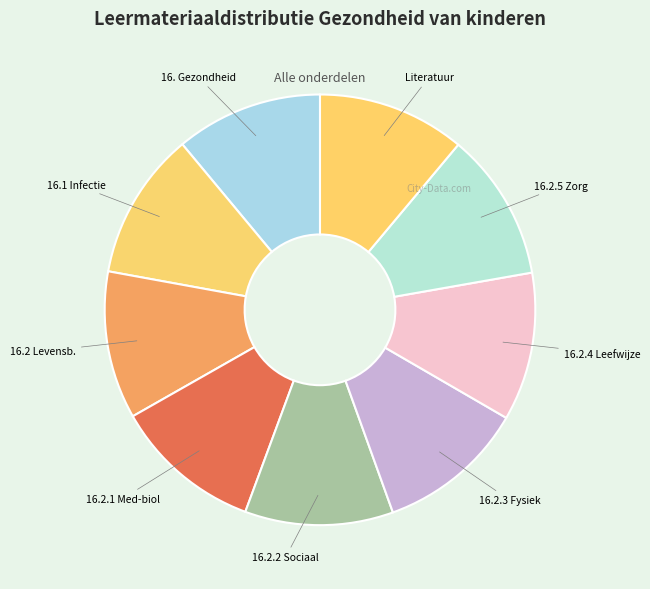

Rank the categories by value from lowest to highest.

16. Gezondheid van kinderen, 16.1 Infectieziekten, 16.2 Levensbedreigende aandoeningen, Literatuur, 16.2.1 Medisch-biologische factoren, 16.2.2 Sociale omgeving, 16.2.3 Fysieke milieu, 16.2.4 Leefwijze, 16.2.5 Zorgvoorzieningen